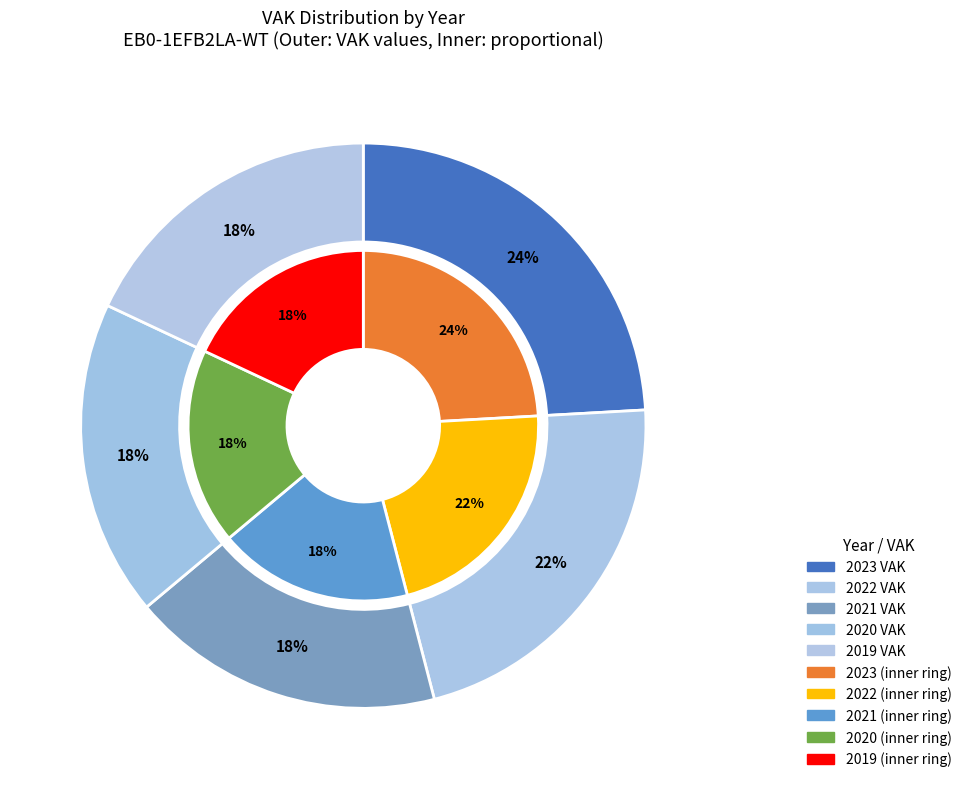

How many slices are in this pie chart?

5